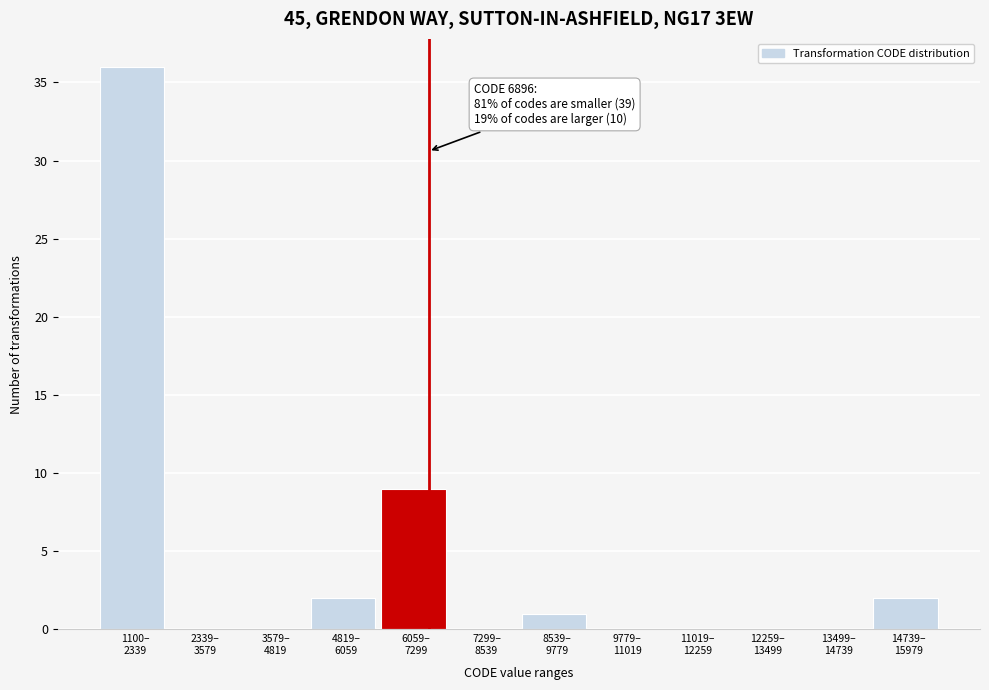

What is the sum of all values?

50